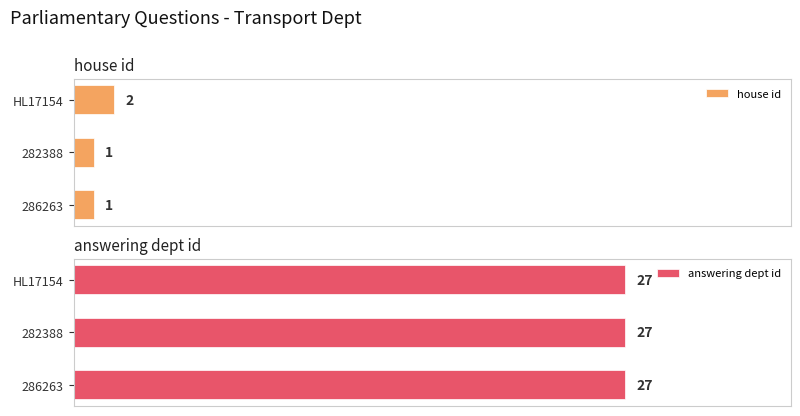

At which label does house id reach its peak?

HL17154